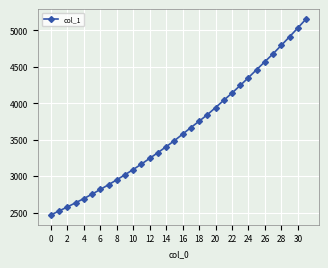

What is the greatest value displayed?

5153.8